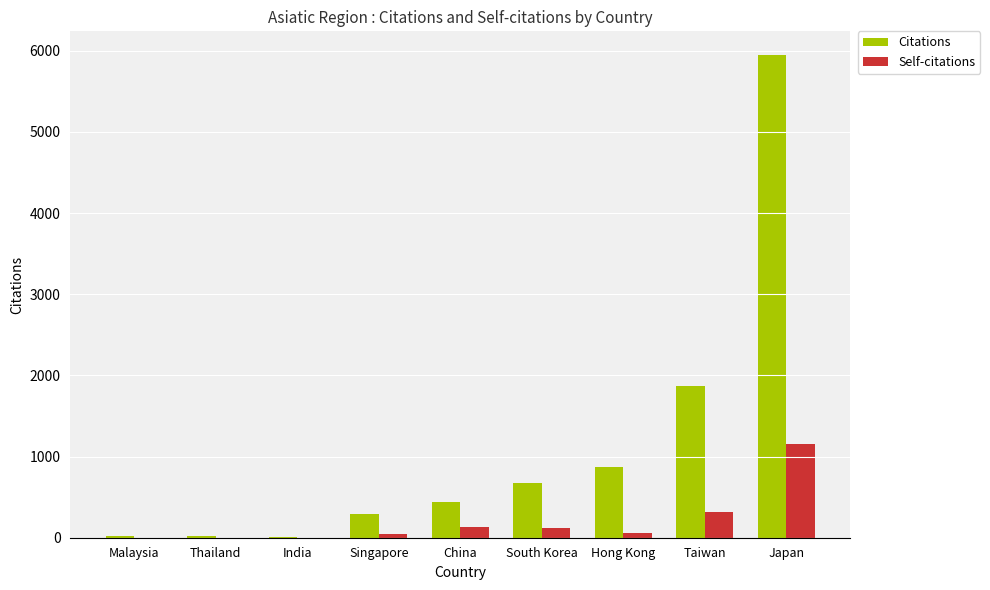

Which category has the highest value across all series?

Japan